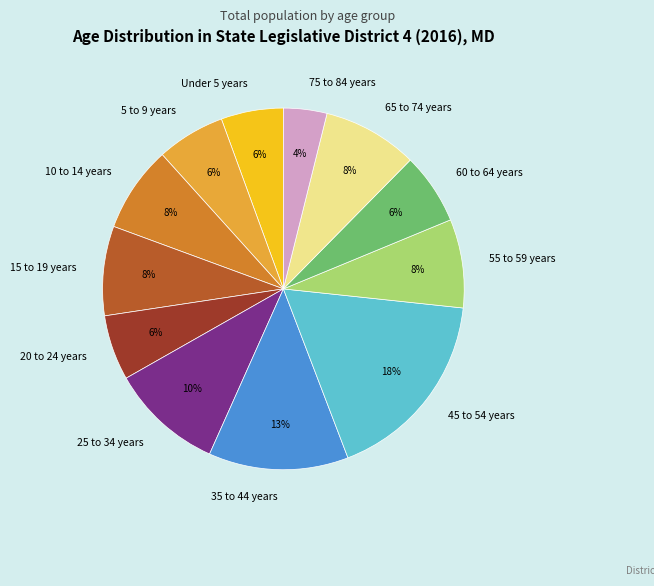

True or false: 20 to 24 years accounts for 12% of the total.

False